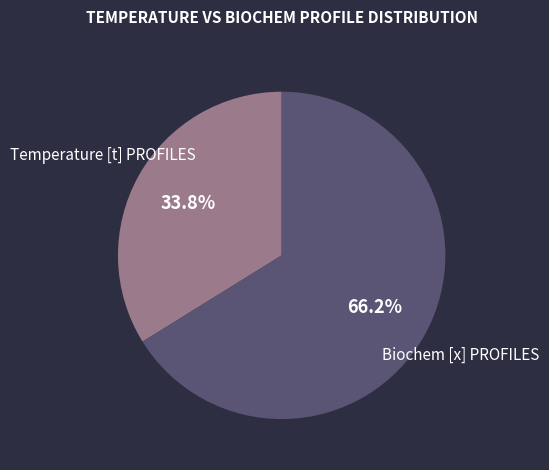

Rank the categories by value from lowest to highest.

Temperature [t] PROFILES, Biochem [x] PROFILES